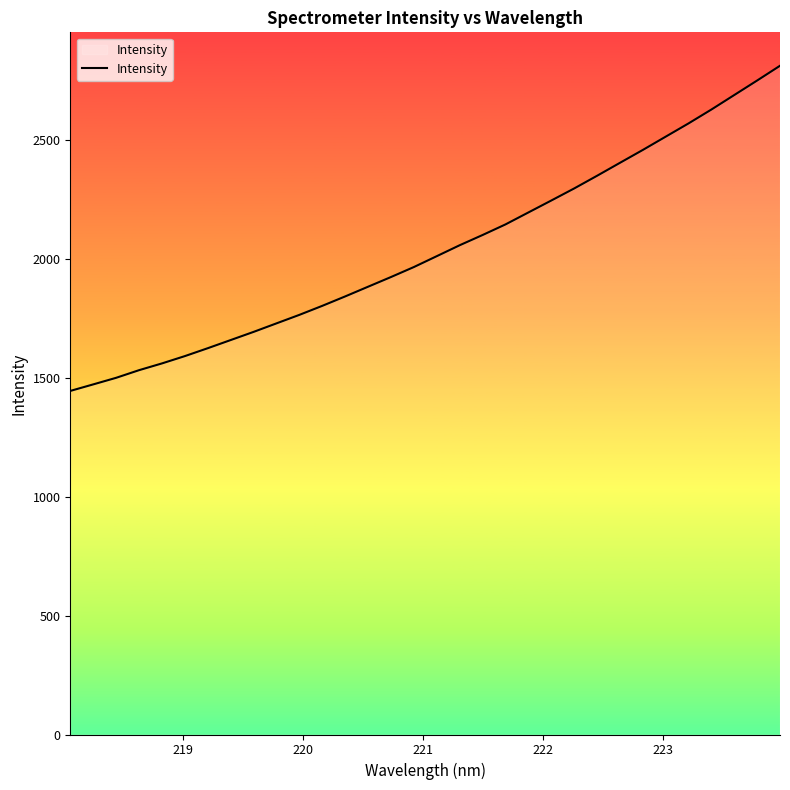

What is the difference between the maximum and minimum values?

1366.9